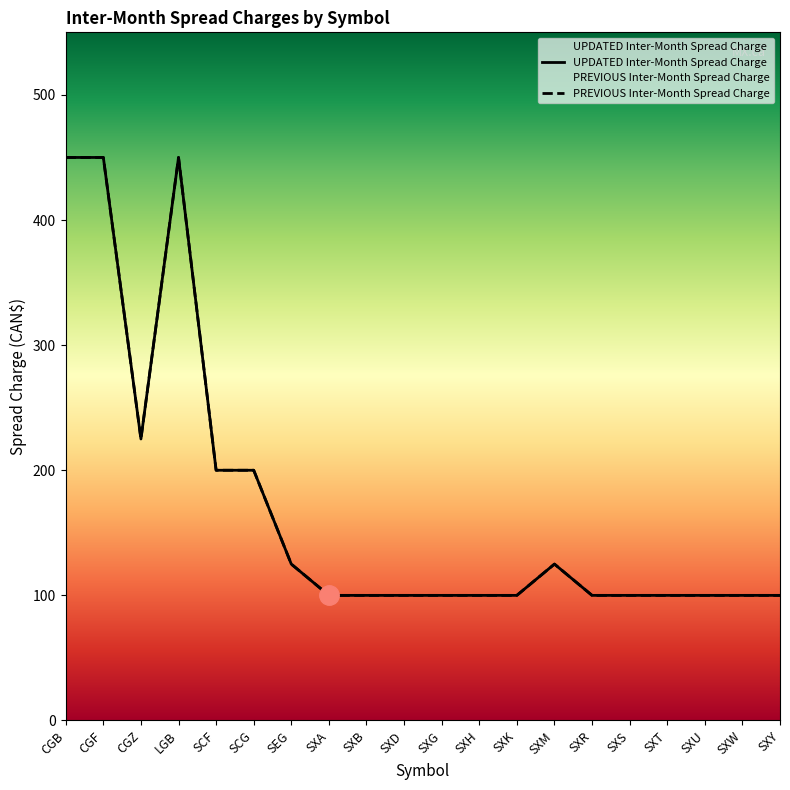

How many values exceed 100?

8